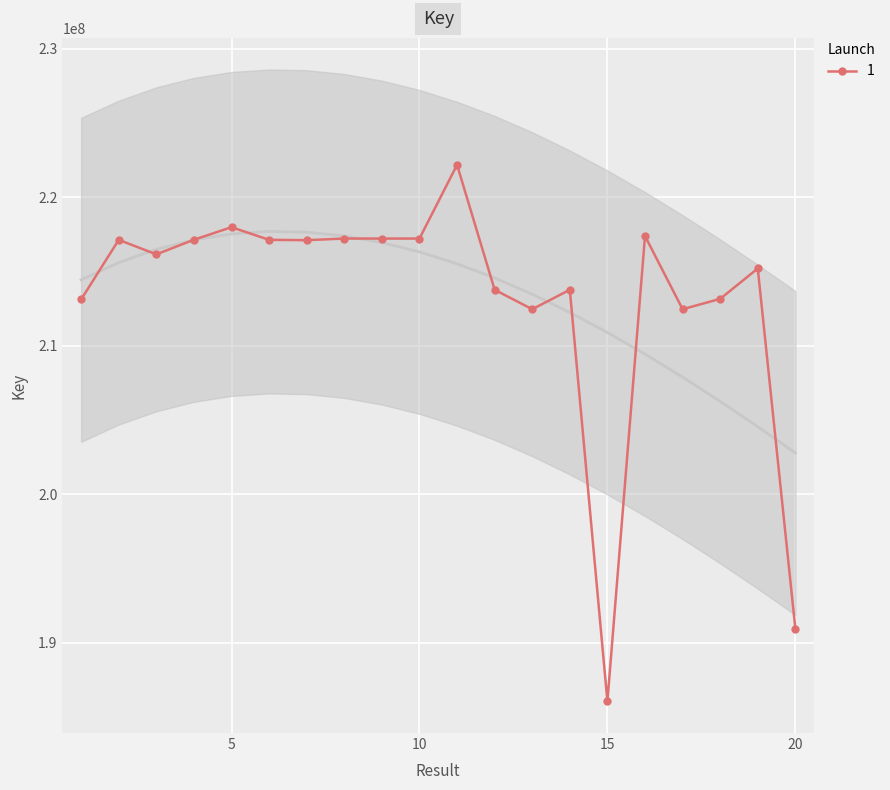

Which label corresponds to the largest value in the chart?

11